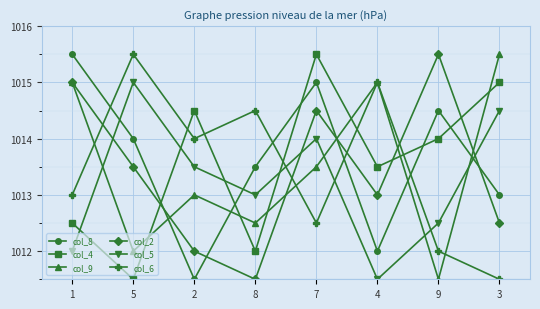

What is the average value of the col_4 series?

1013.6